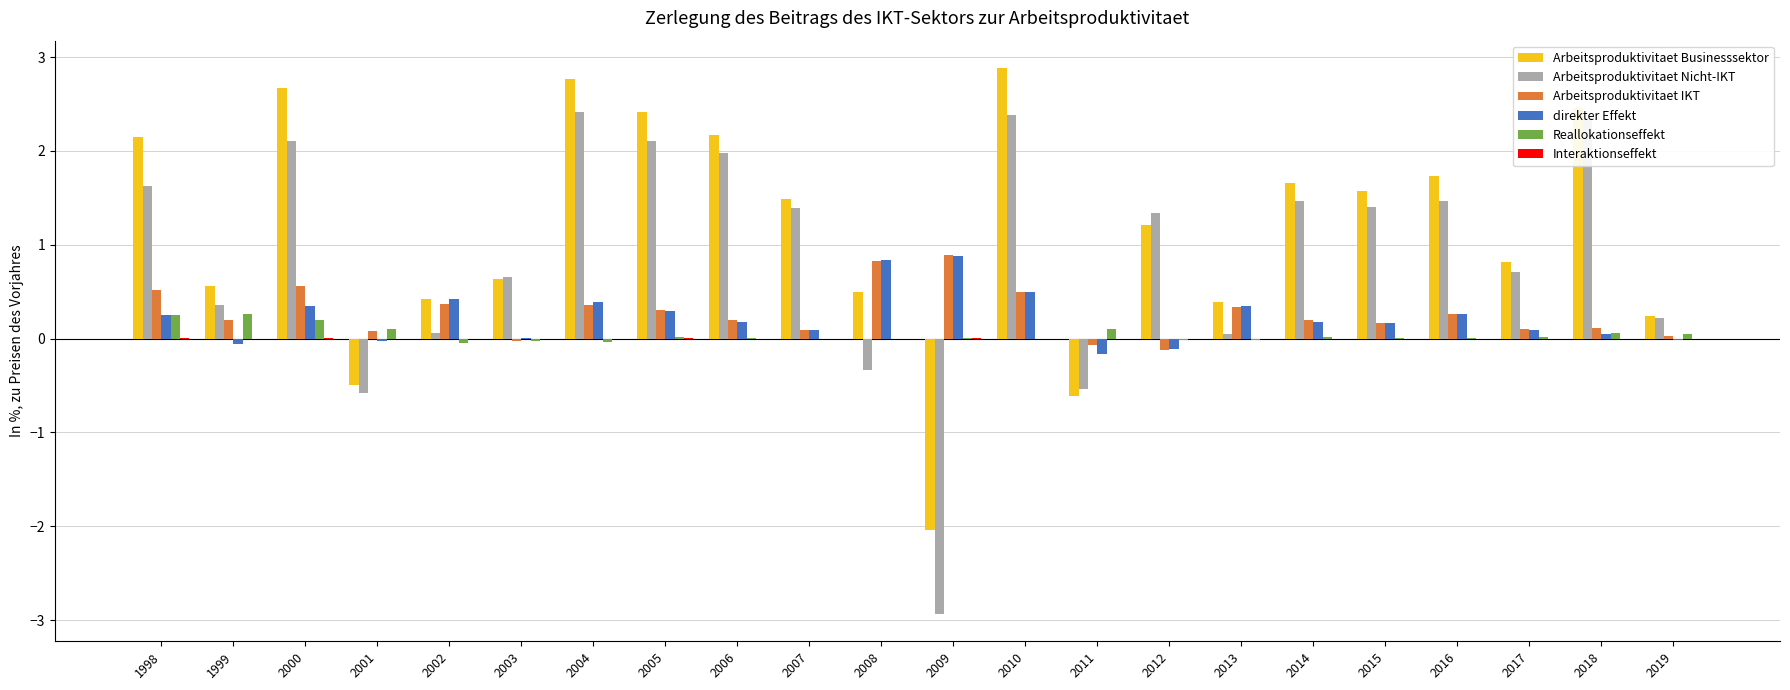

How many values in the Arbeitsproduktivitaet Businesssektor series exceed 1?

12